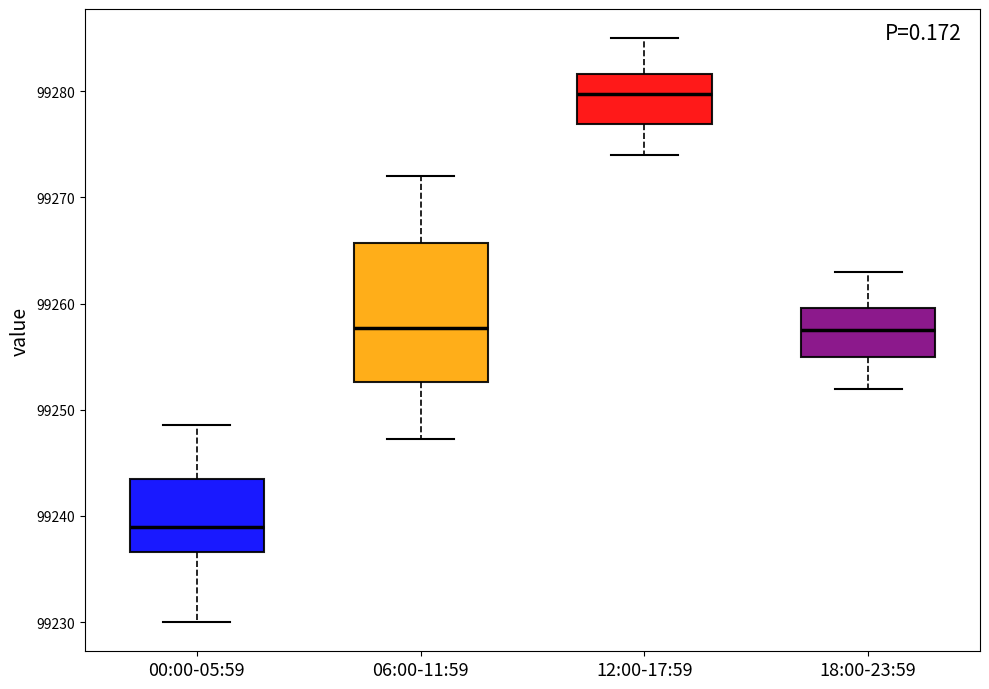

Reading left to right, transcribe this box plot: for each box, give where its median line is, the range the box spans, and where its two whiskers end, as read against the y-axis. The values are not printed on the chart, so give them approximately, as read against the axis.

00:00-05:59: median 99239, box 99237 to 99243, whiskers 99230 to 99249
06:00-11:59: median 99258, box 99253 to 99266, whiskers 99247 to 99272
12:00-17:59: median 99280, box 99277 to 99282, whiskers 99274 to 99285
18:00-23:59: median 99258, box 99255 to 99260, whiskers 99252 to 99263